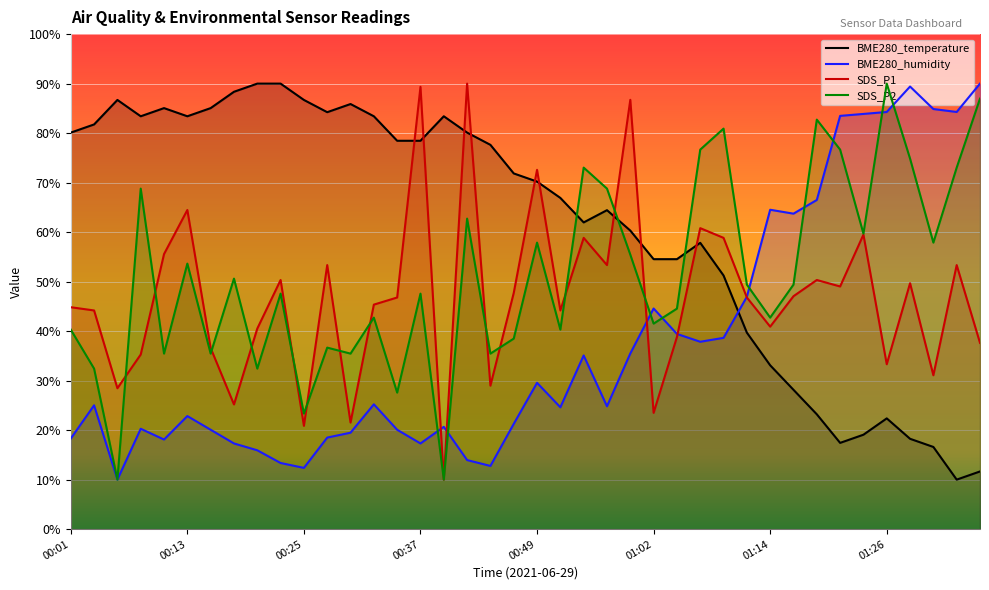

At 00:03, list the series in order from smallest to largest.

BME280_humidity, SDS_P2, SDS_P1, BME280_temperature